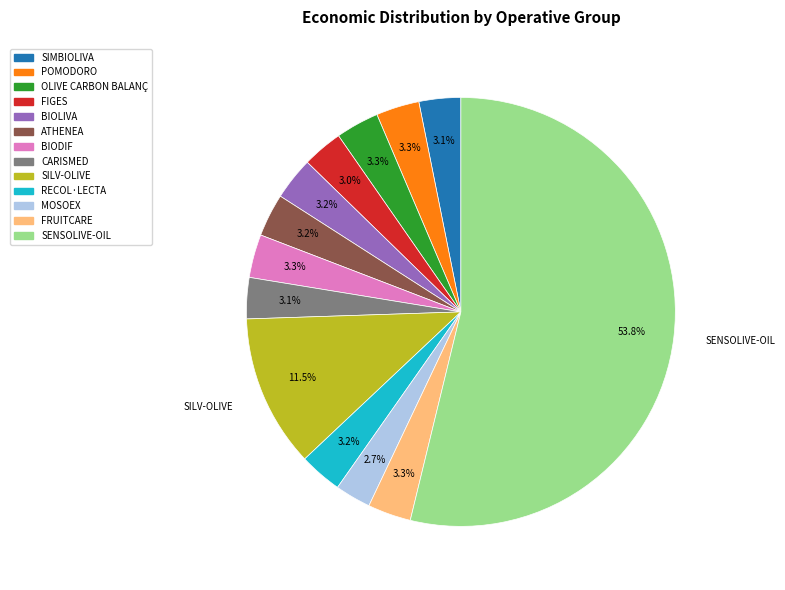

True or false: CARISMED accounts for 14% of the total.

False